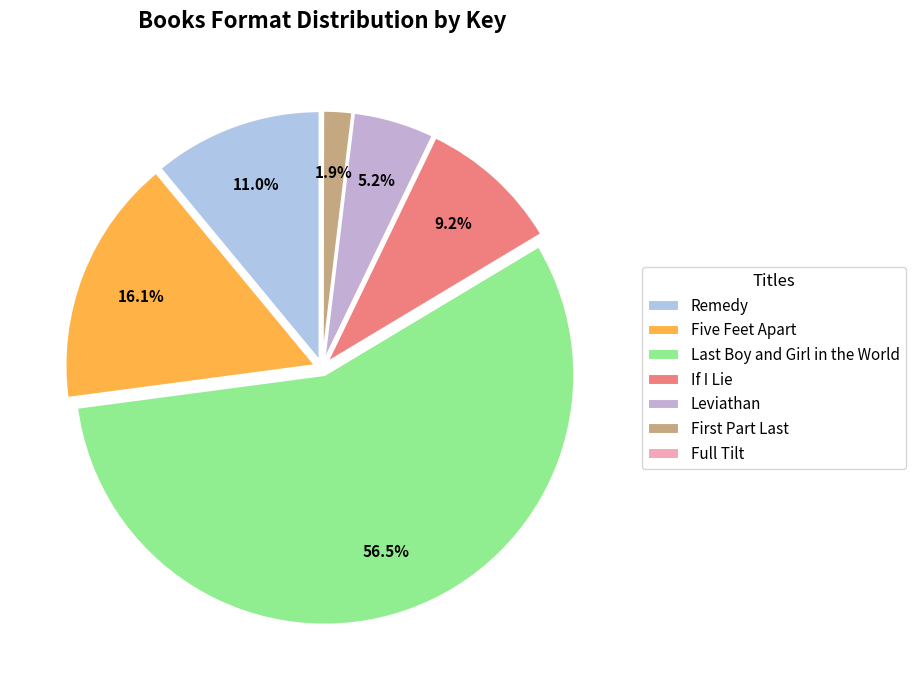

Which category has the biggest portion of the pie?

Last Boy and Girl in the World